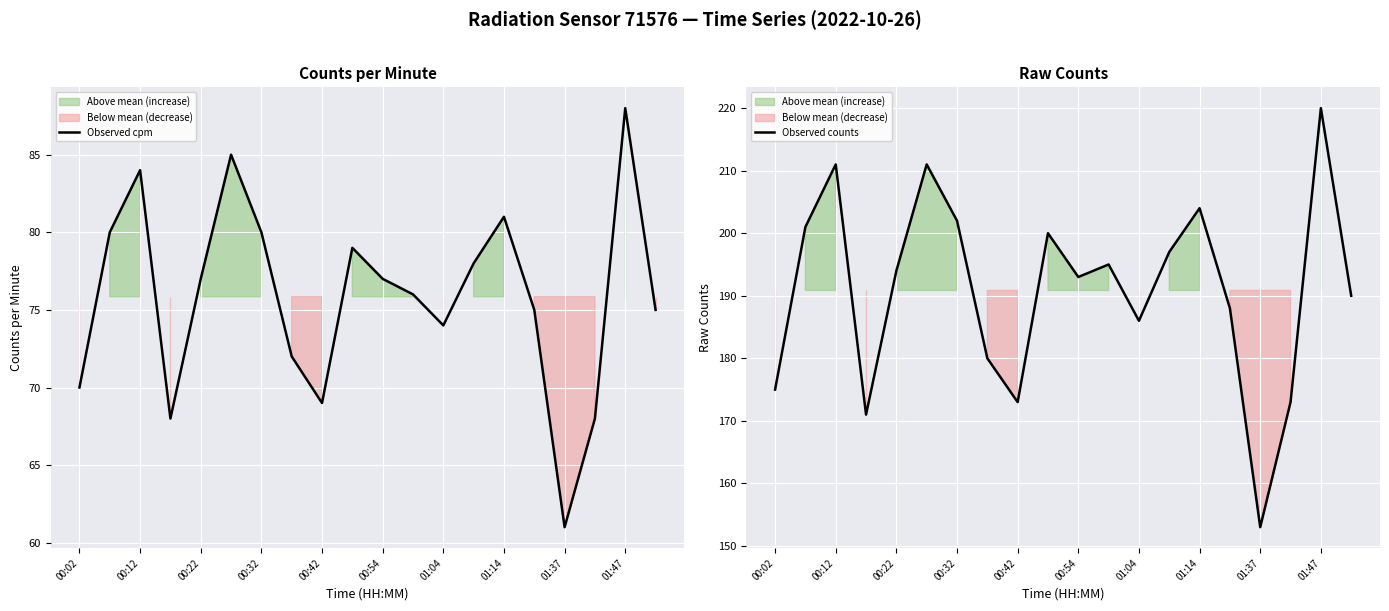

How many data points in Observed cpm are above 77?

8